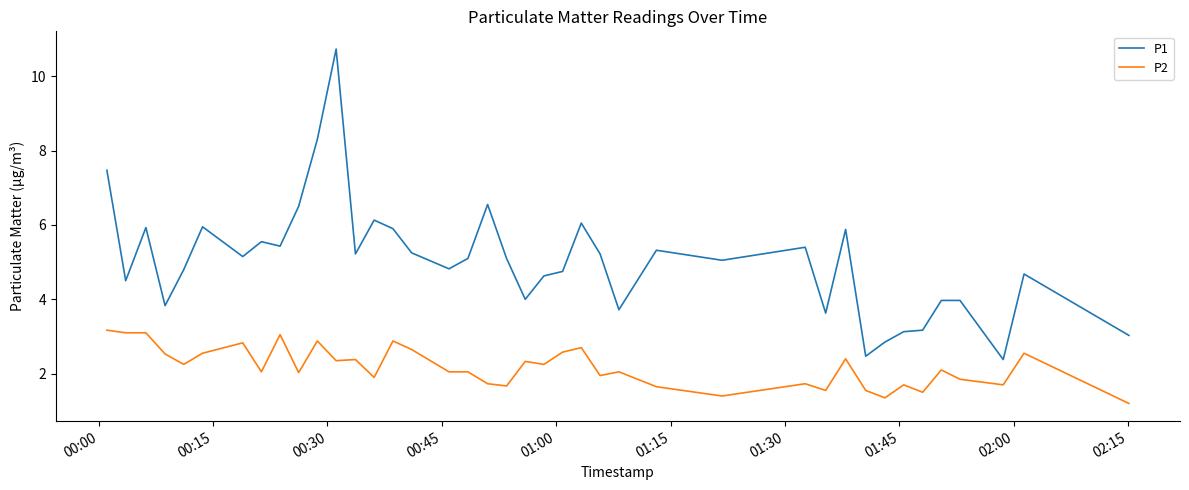

Which series has the widest spread of values?

P1